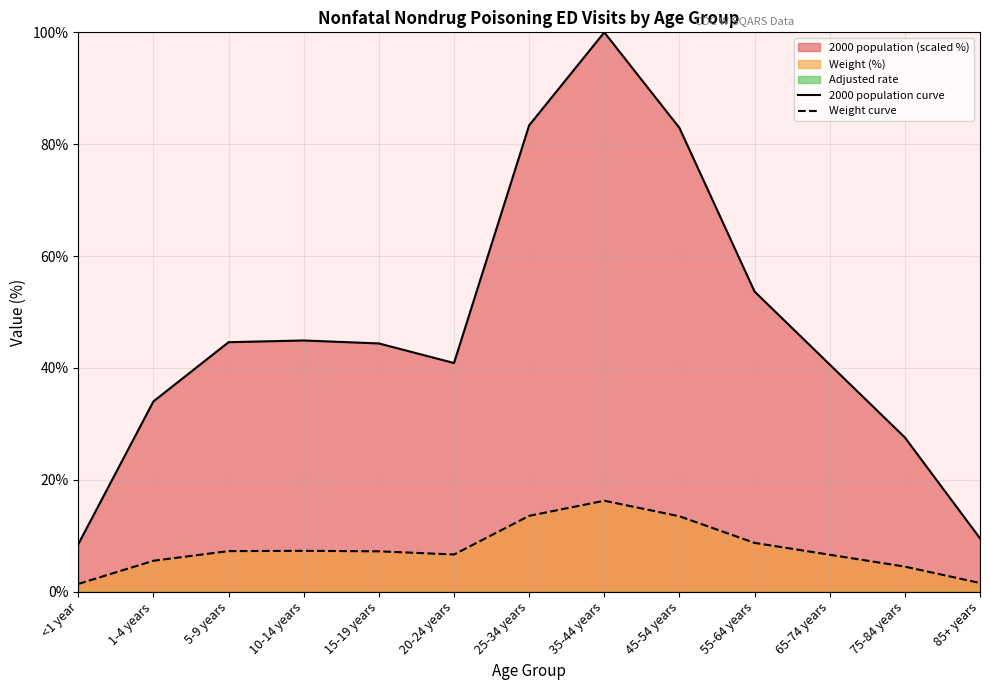

List the labels in order of Weight curve value, largest first.

35-44 years, 25-34 years, 45-54 years, 55-64 years, 10-14 years, 5-9 years, 15-19 years, 20-24 years, 65-74 years, 1-4 years, 75-84 years, 85+ years, <1 year